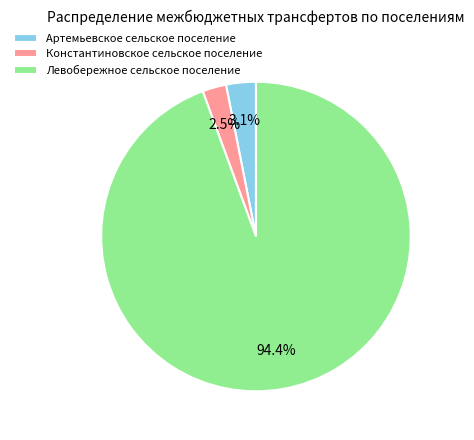

What percentage is the Артемьевское сельское поселение slice, to the nearest percent?

3%